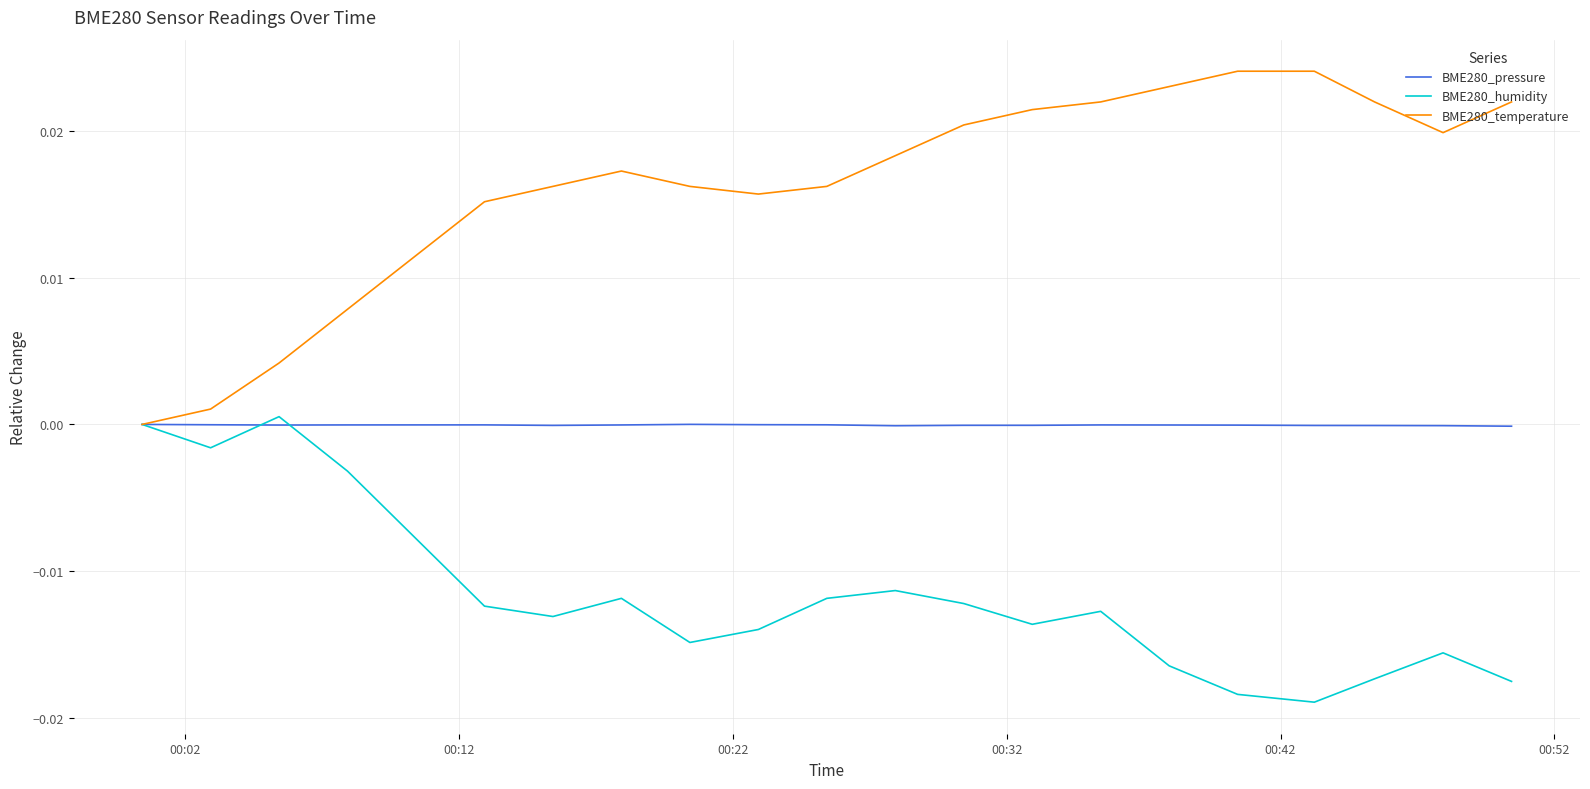

List the series in order of their peak value, lowest first.

BME280_pressure, BME280_humidity, BME280_temperature